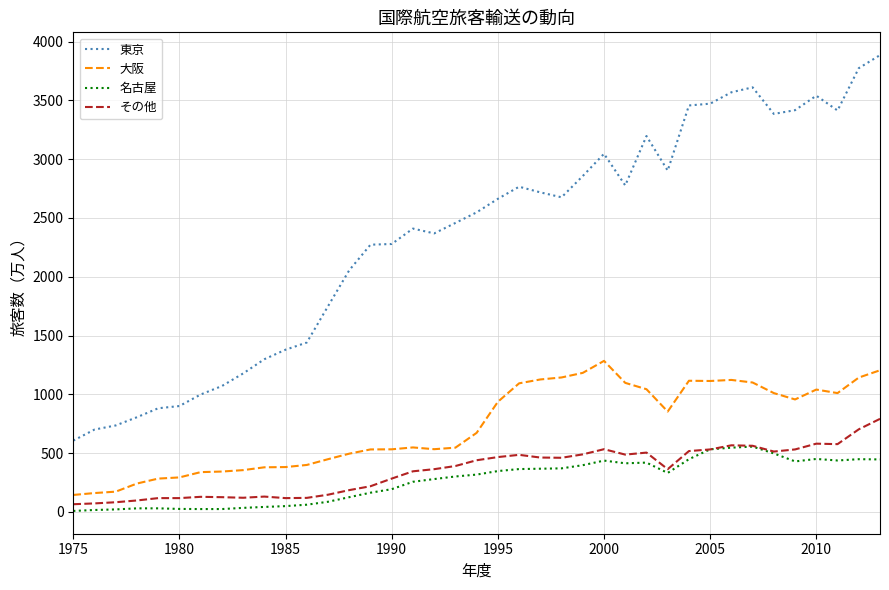

What is the greatest value displayed?

3885